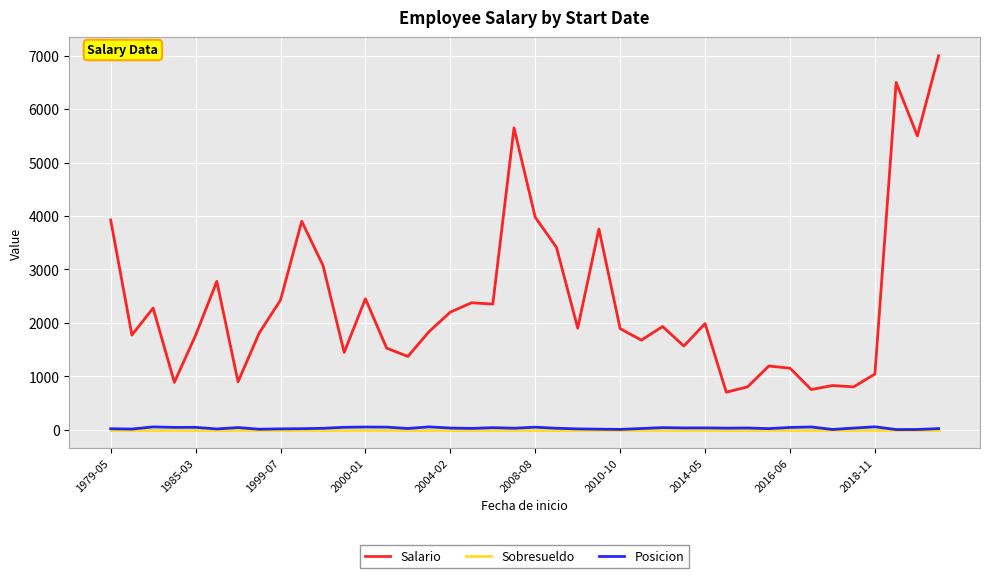

Which series has the widest spread of values?

Salario